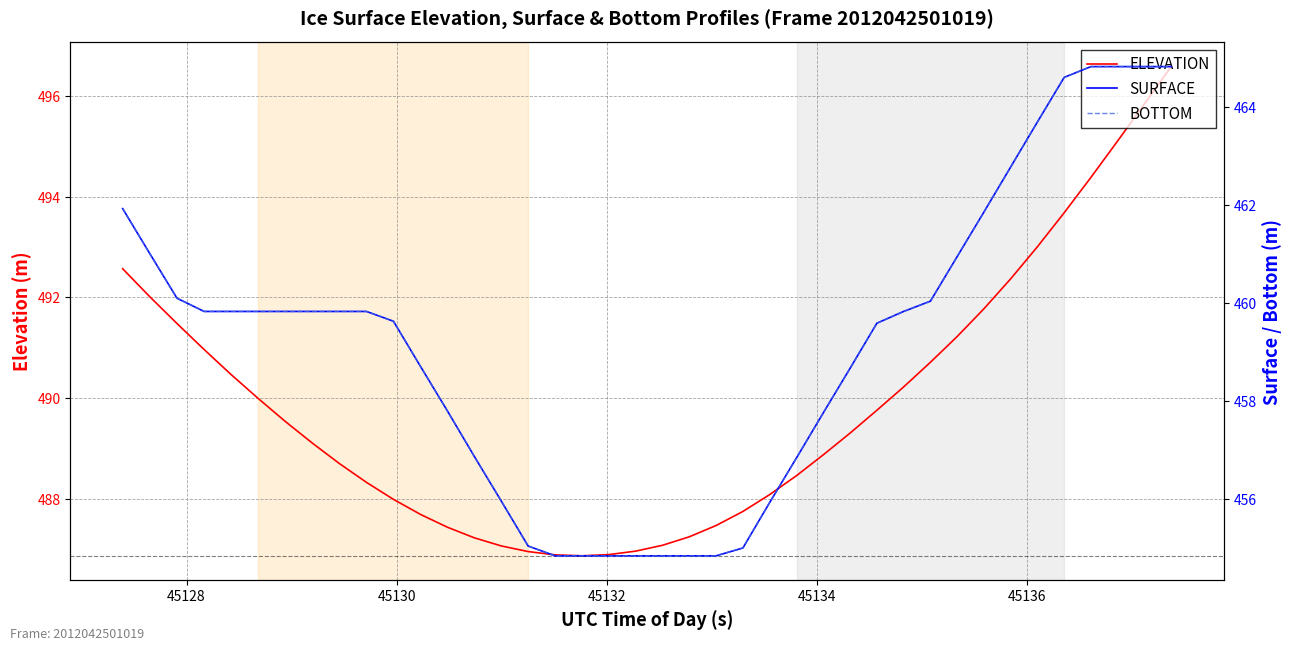

Which series has the widest spread of values?

SURFACE